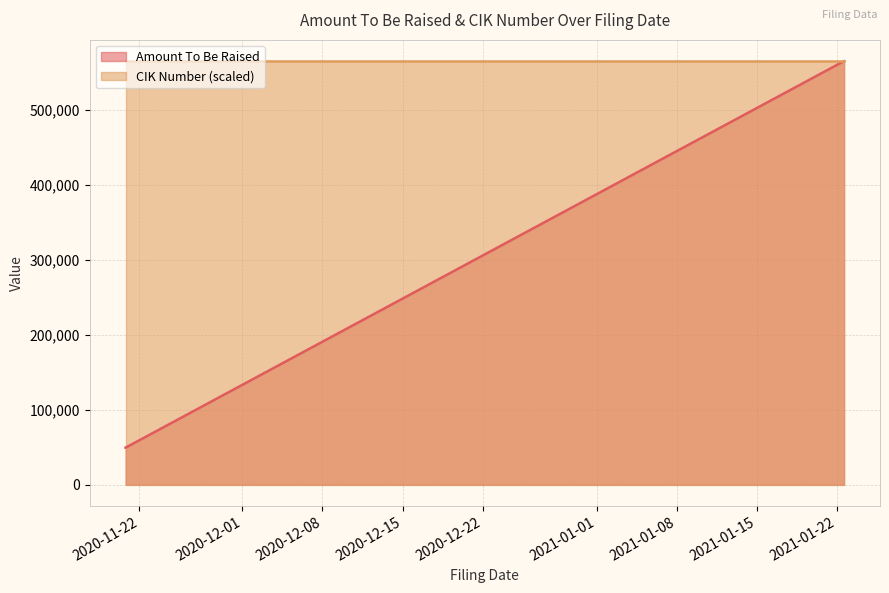

At which category does the chart reach its minimum across all series?

2020-11-20 18:53:29